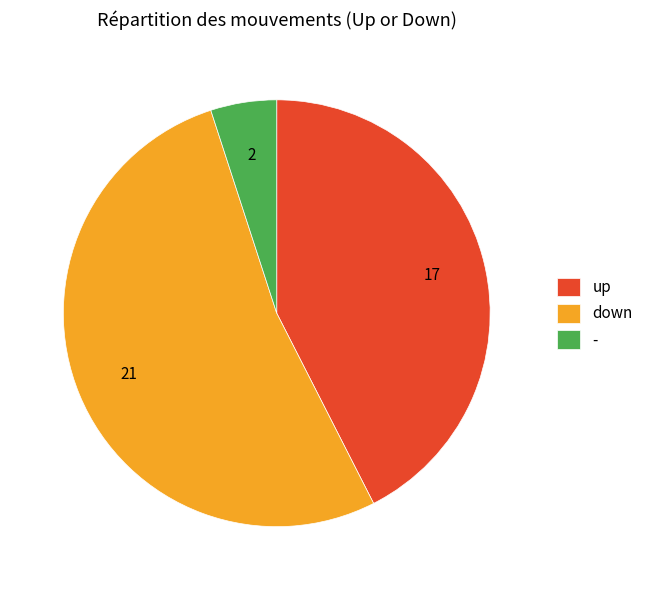

Approximately how many times larger is the value at down compared to -?

10.5